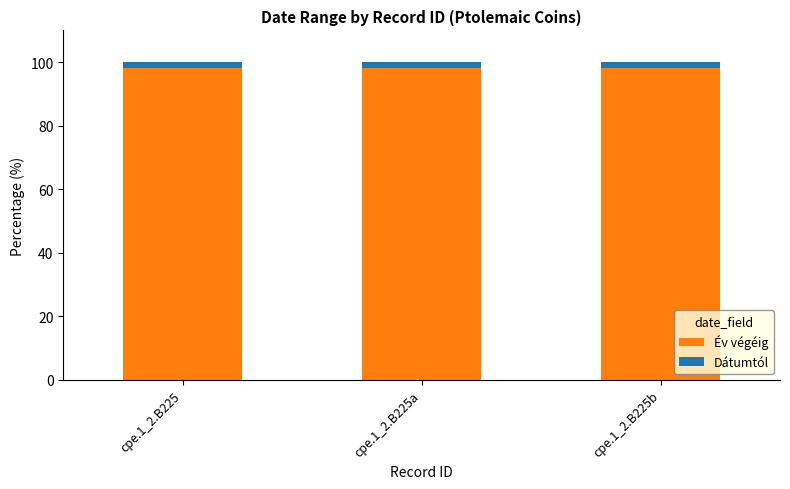

True or false: Év végéig has a value of 98.1 at cpe.1_2.B225b.

True